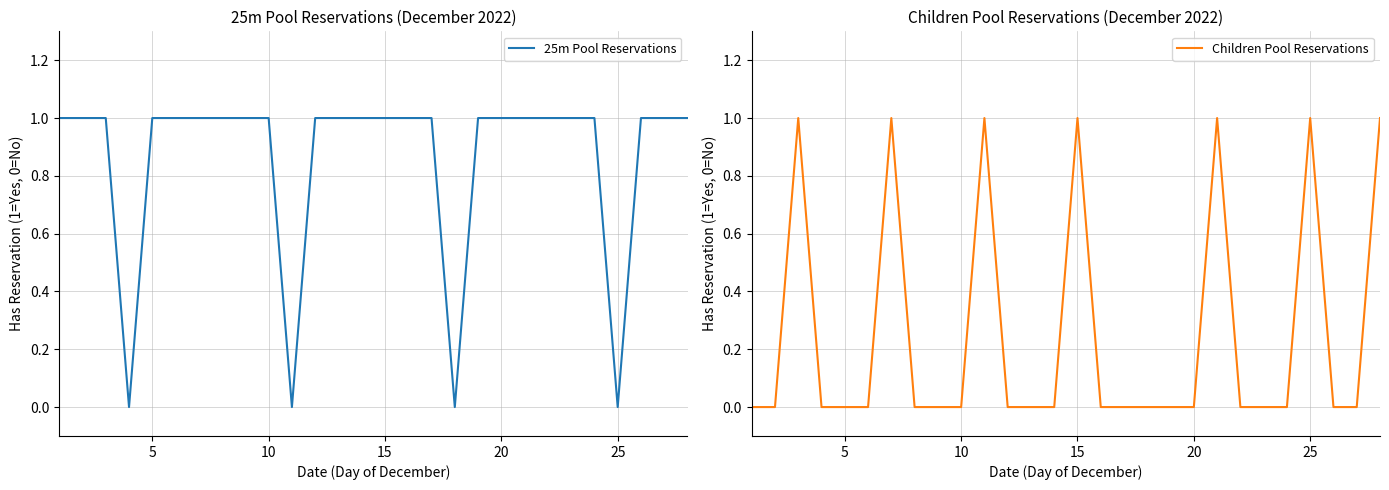

How many positive values does the Children Pool Reservations series have?

7